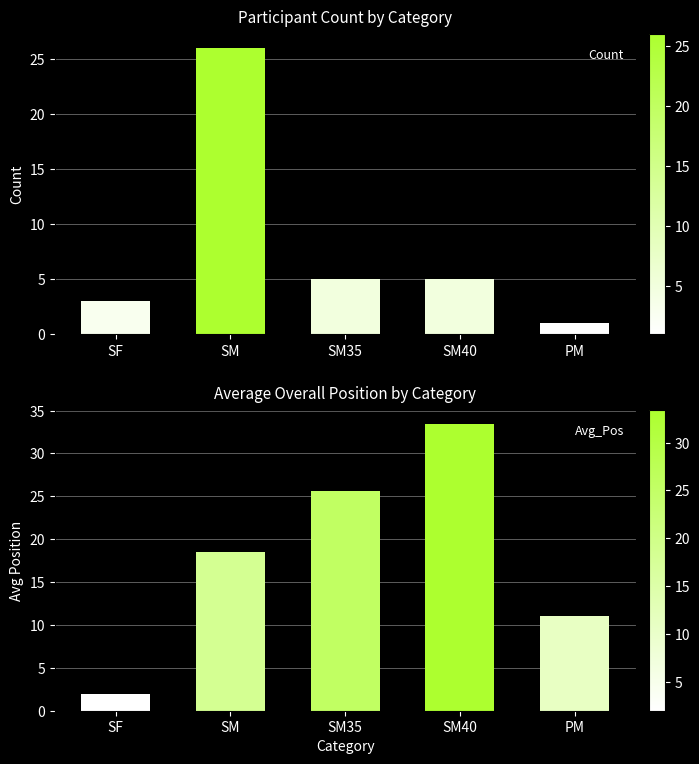

What are all the series names shown in the legend?

Count, Avg_Pos